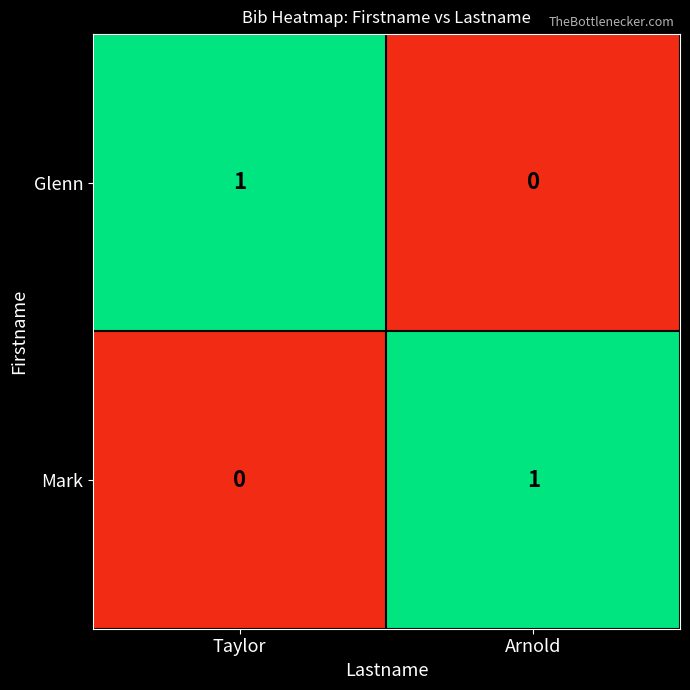

How many data points does each series have?

2